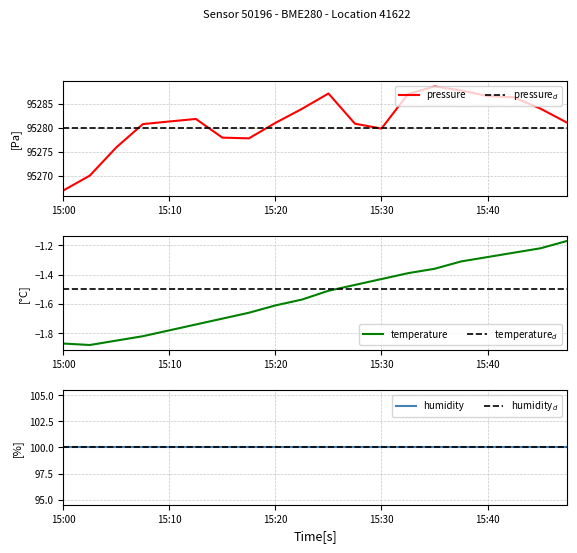

Which series has the largest total across all categories?

pressure